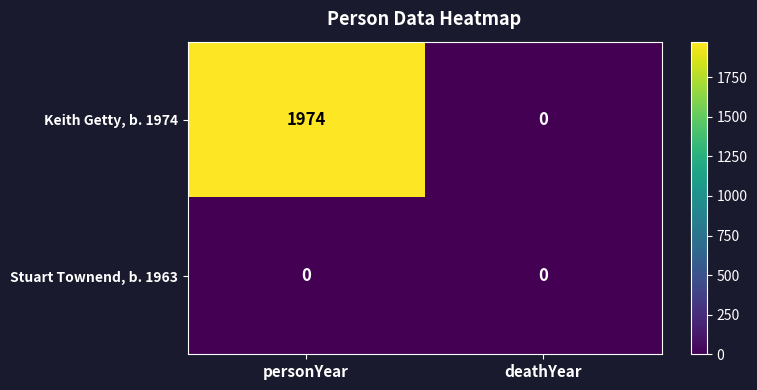

Which series changed the most between personYear and deathYear?

Keith Getty, b. 1974